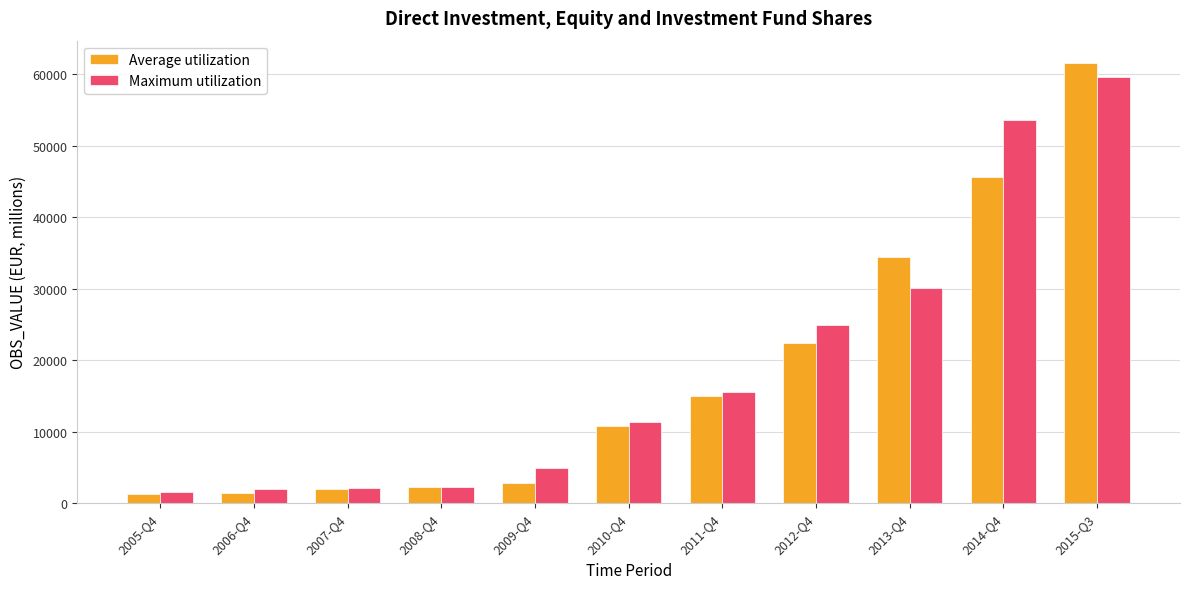

What is the minimum value shown in the chart?

1259.9